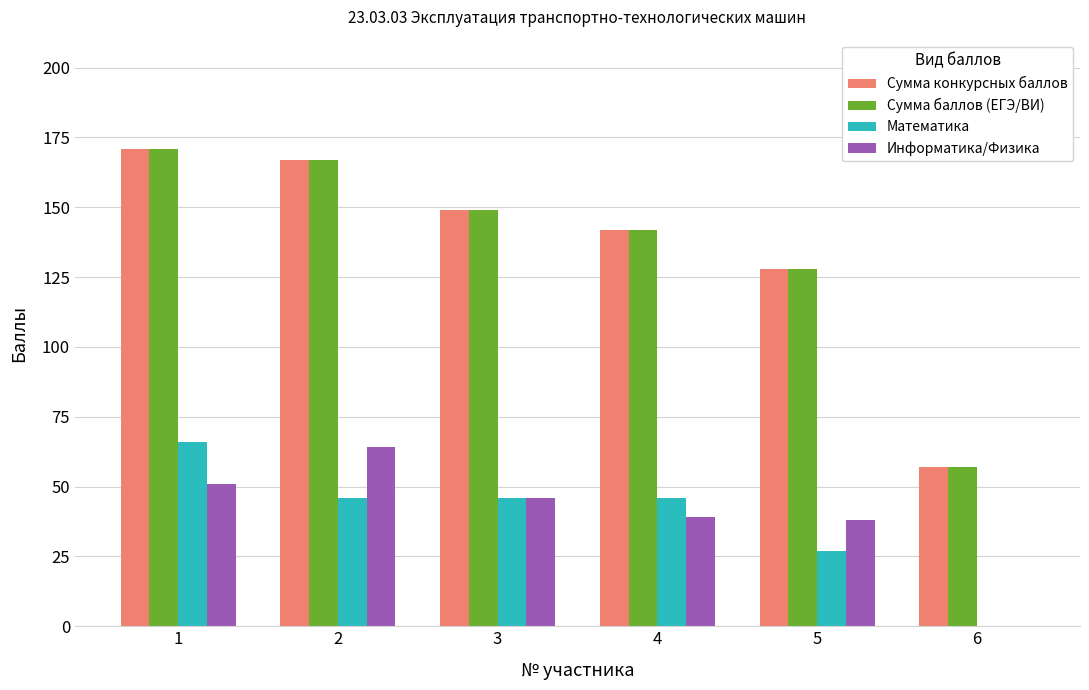

Reading left to right, what are all the values shown in this chart?

Сумма конкурсных баллов: 171	167	149	142	128	57
Сумма баллов (ЕГЭ/ВИ): 171	167	149	142	128	57
Математика: 66	46	46	46	27	0
Информатика/Физика: 51	64	46	39	38	0